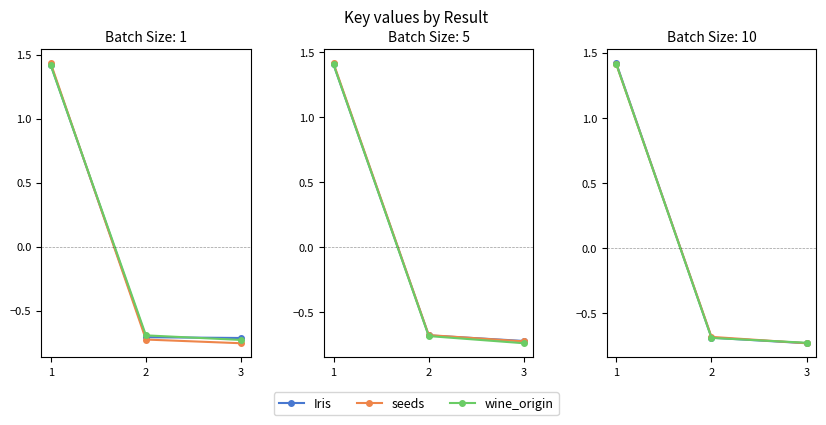

How many lines are shown in the chart?

3